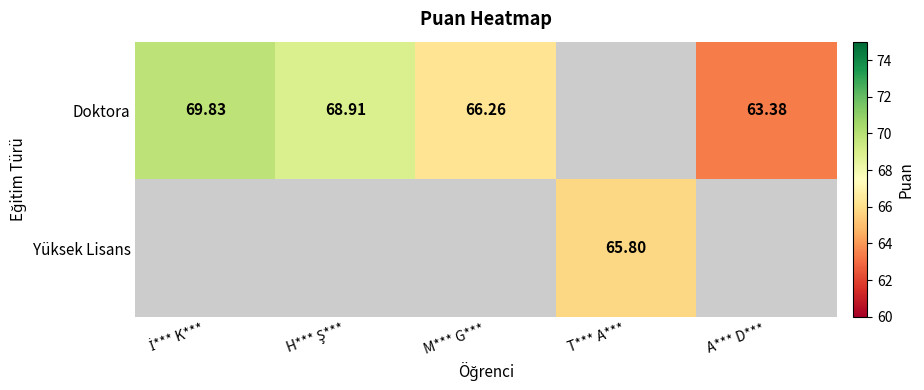

Count the number of categories in the chart.

5